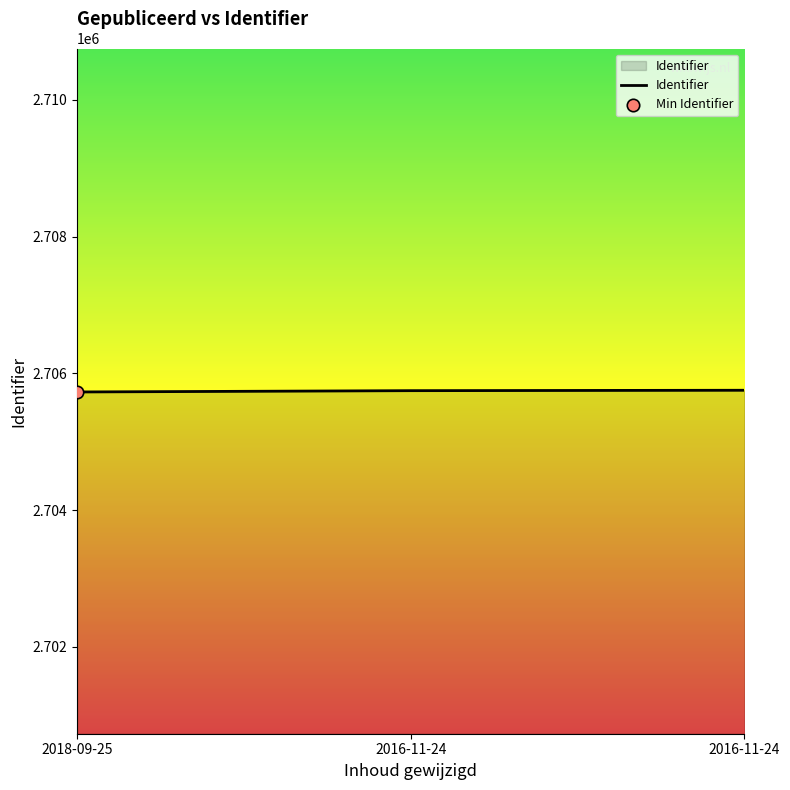

Count the number of data series in this chart.

1